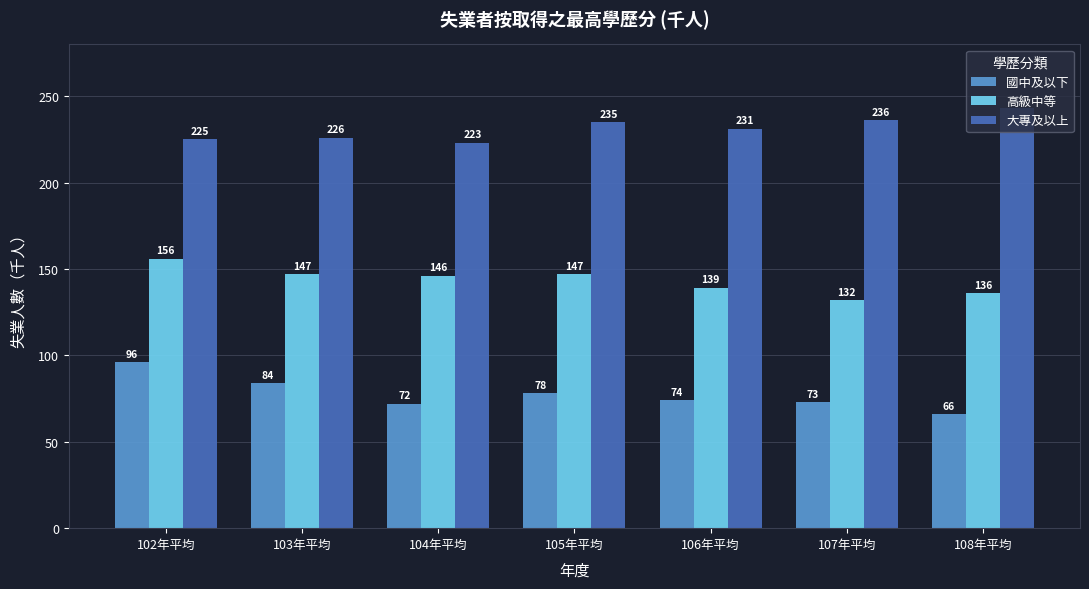

Reading left to right, extract all data points from this chart.

國中及以下: 96	84	72	78	74	73	66
高級中等: 156	147	146	147	139	132	136
大專及以上: 225	226	223	235	231	236	243